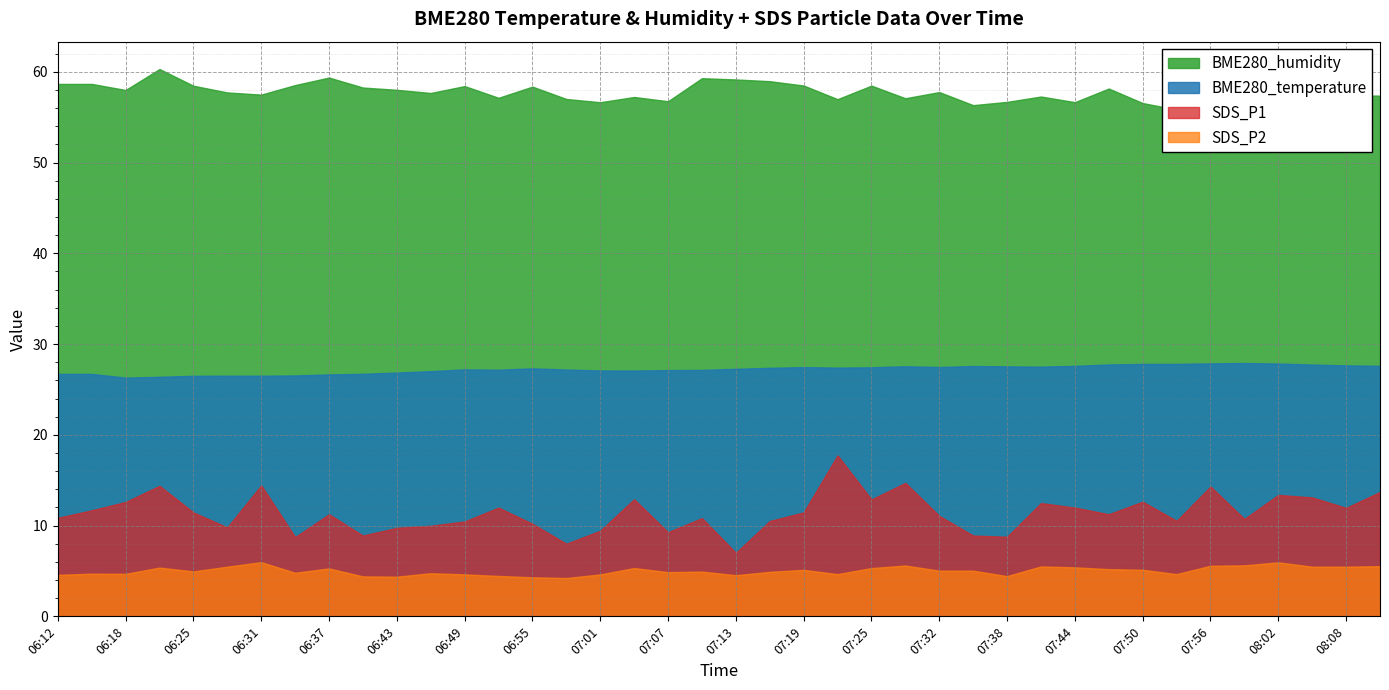

At 06:40, list the series in order from smallest to largest.

SDS_P2, SDS_P1, BME280_temperature, BME280_humidity